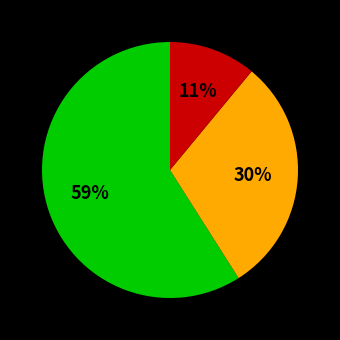

How many segments does this pie chart have?

3